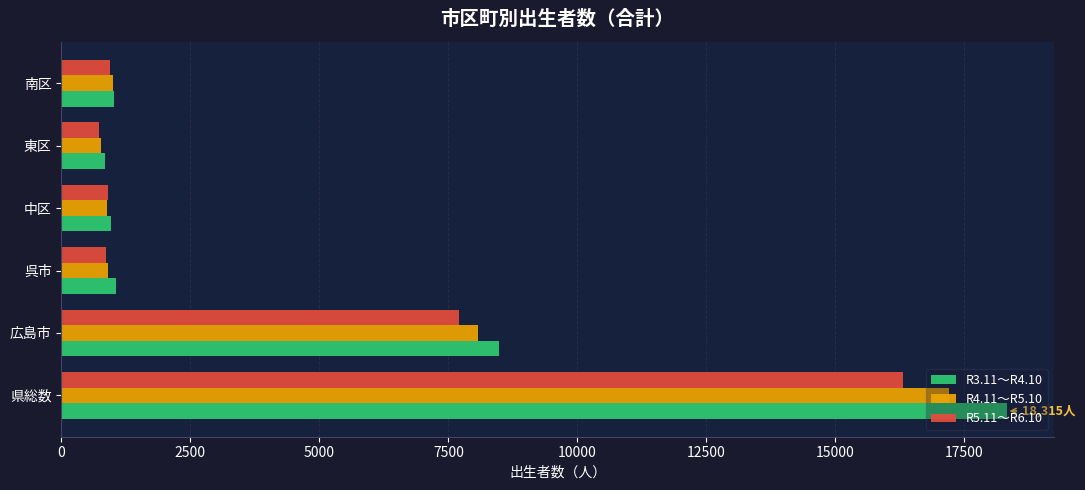

List the series in order of their overall mean, lowest first.

R5.11～R6.10, R4.11～R5.10, R3.11～R4.10